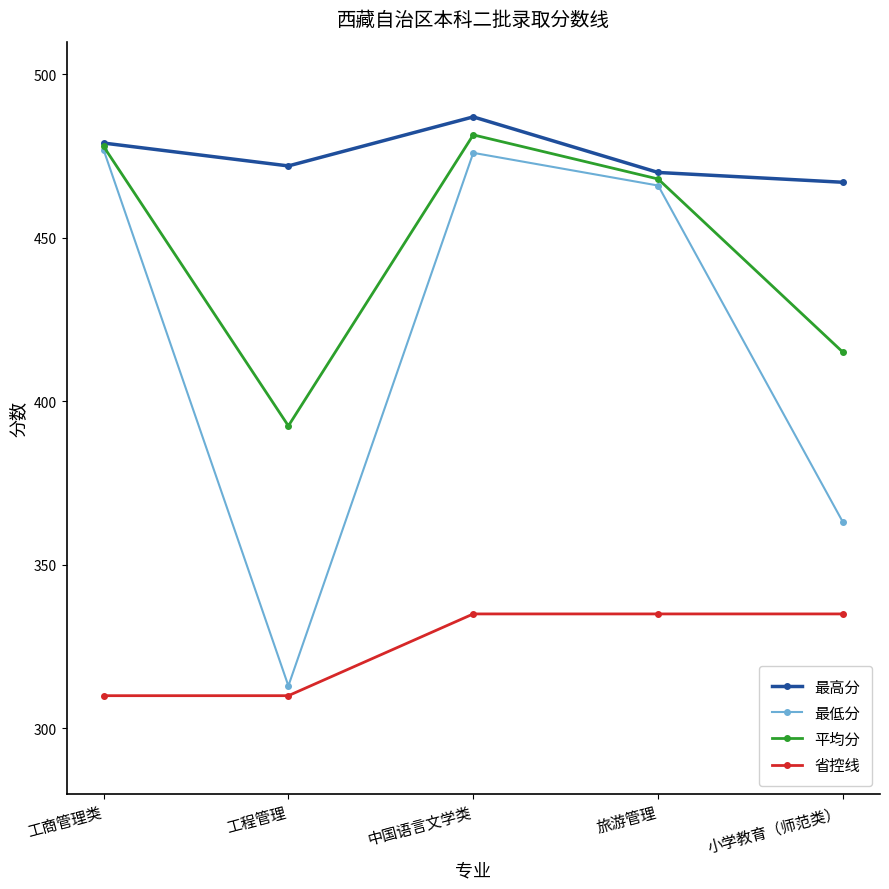

Which series has the widest spread of values?

最低分